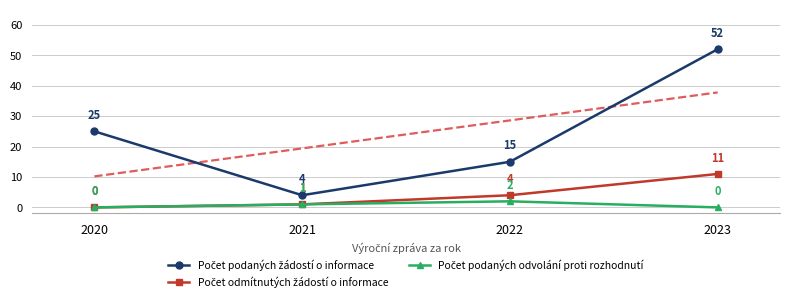

At which label does Počet odmítnutých žádostí o informace reach its minimum?

2020